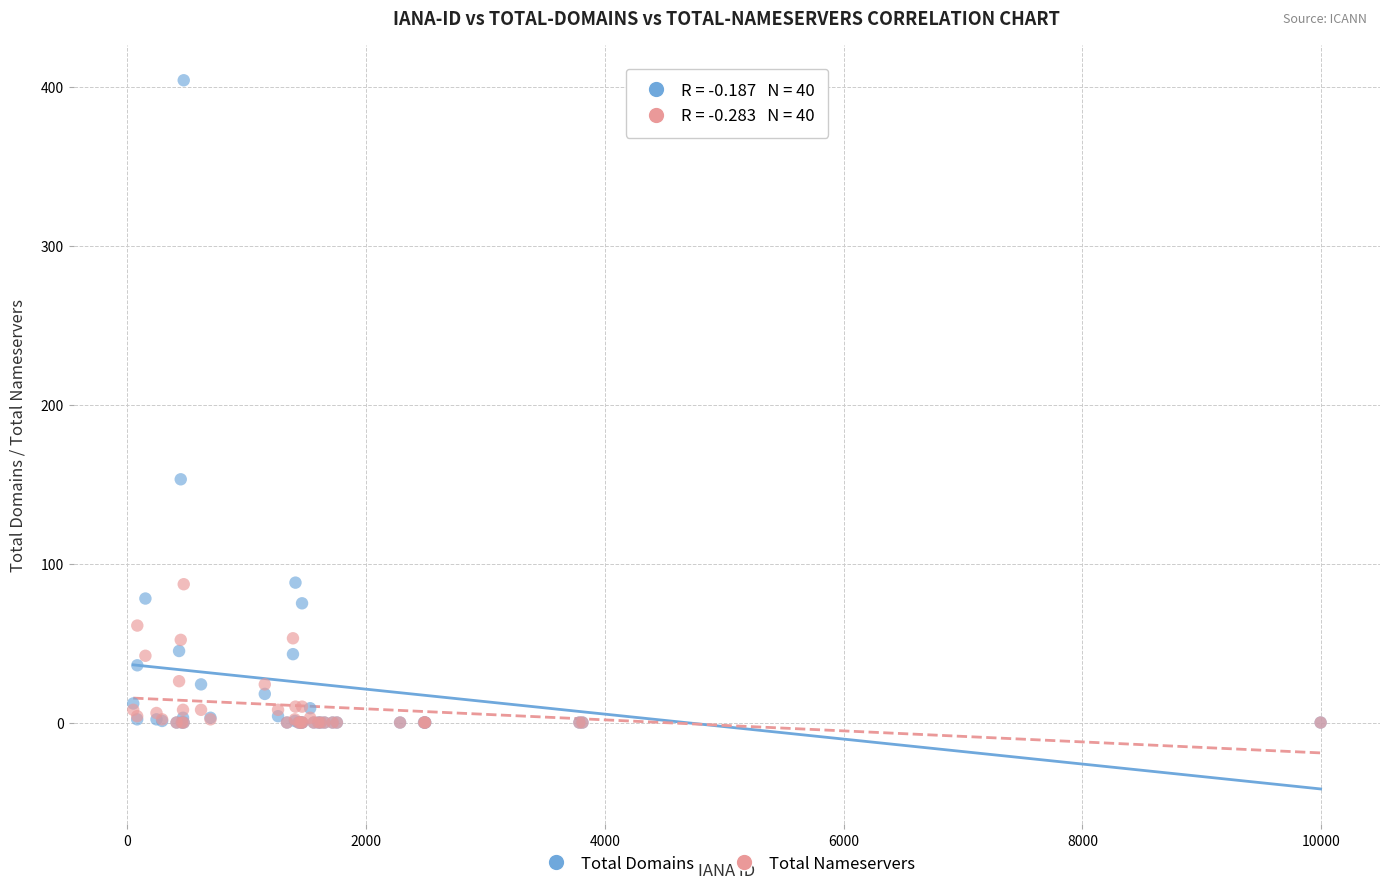

Which series has the largest Y range (max minus min)?

Total Domains